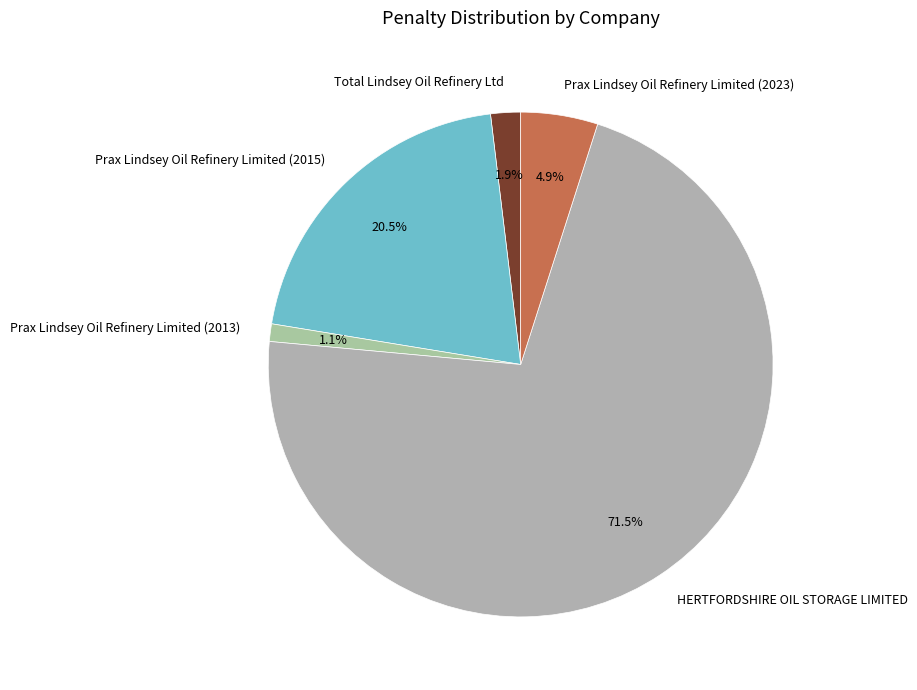

What is the smallest slice in the pie chart?

Prax Lindsey Oil Refinery Limited (2013)